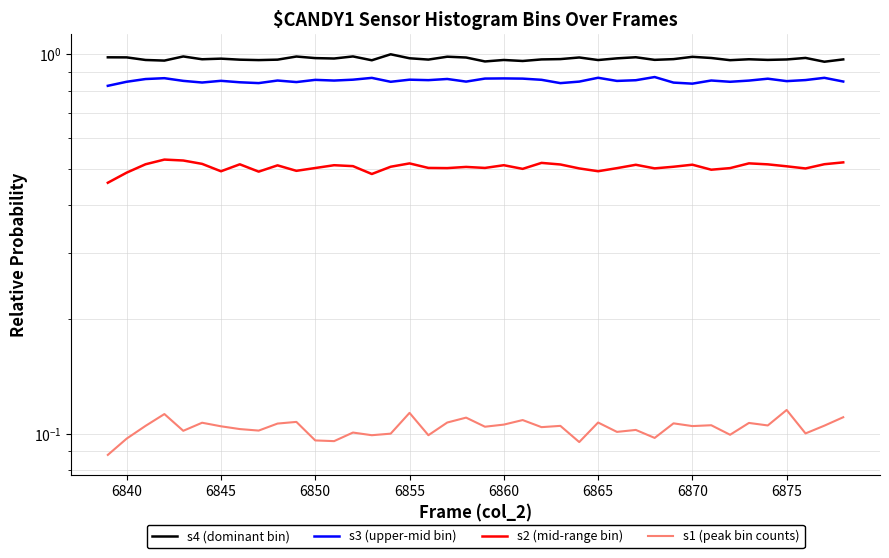

What is the spread (max minus min) of values at 6850?

0.9